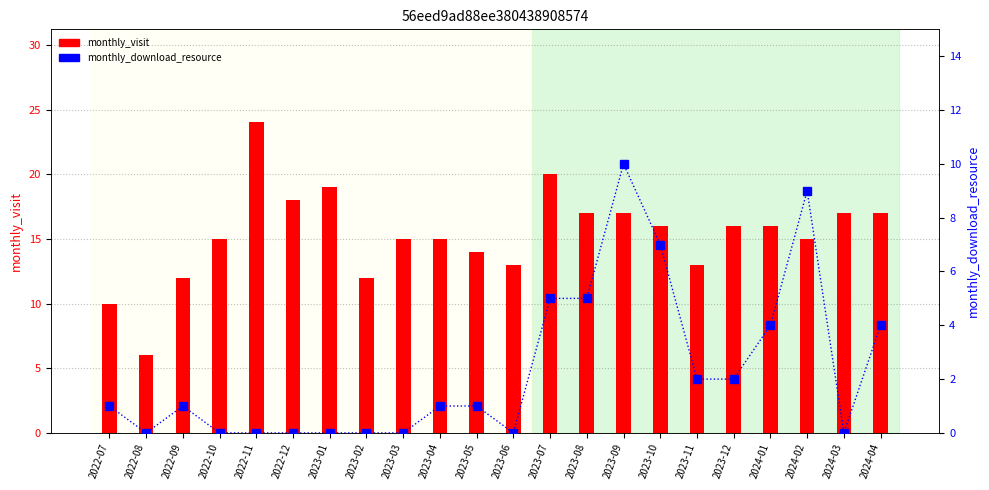

What is the sum of the monthly_download_resource values at 2024-01 and 2023-03?

4